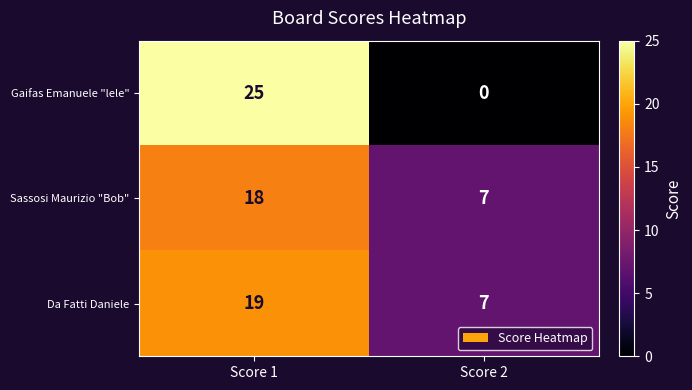

Where is Sassosi Maurizio "Bob" nearest to the value 12?

Score 2